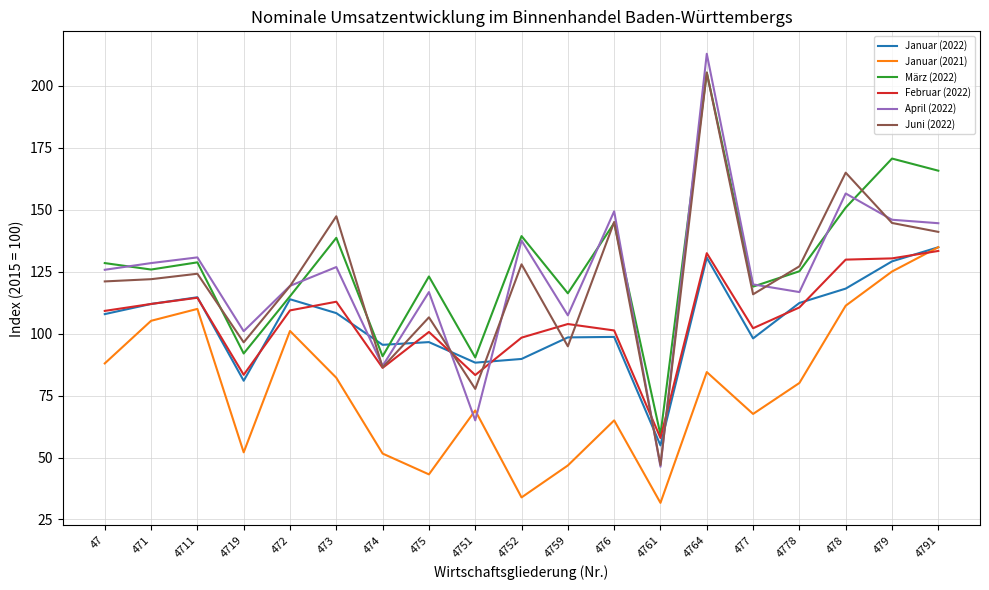

The März (2022) series shows 128.0 at 4751. True or false?

False